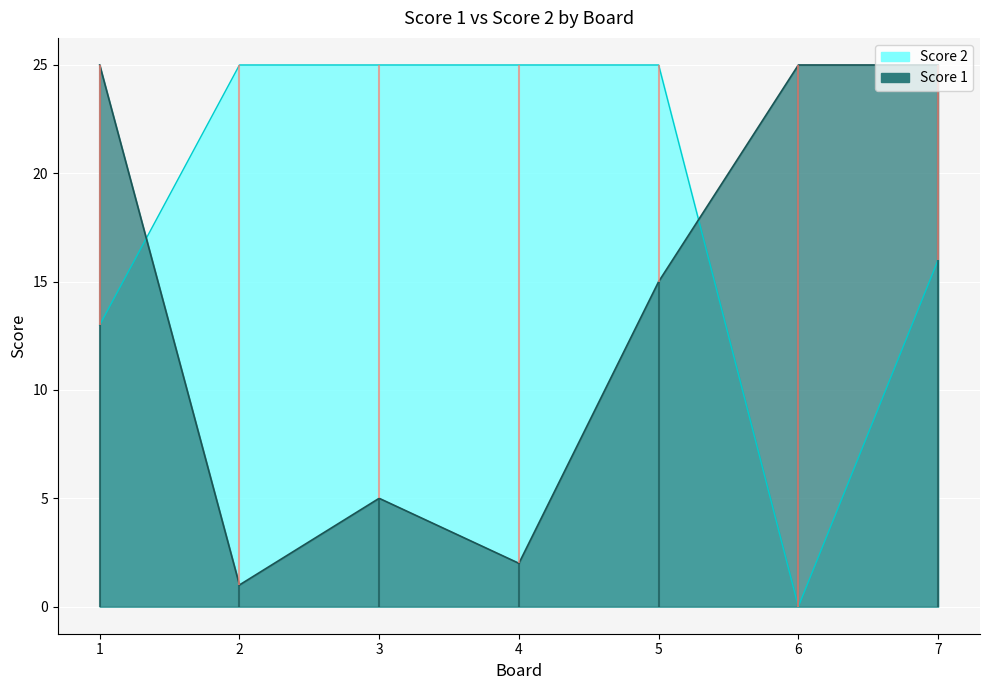

List the series in order of their overall mean, lowest first.

Score 1, Score 2